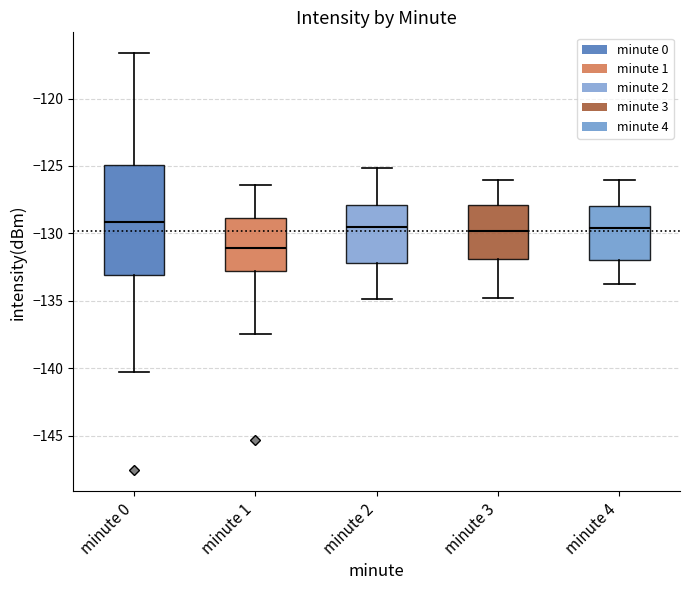

Reading left to right, read every box against the y-axis: the position of its median line, the range the box covers, and the ends of its whiskers. The values are not printed on the chart, so give them approximately, as read against the axis.

minute 0: median -129.0, box -133.0 to -125.0, whiskers -140.5 to -116.5
minute 1: median -131.0, box -133.0 to -129.0, whiskers -137.5 to -126.5
minute 2: median -129.5, box -132.0 to -128.0, whiskers -135.0 to -125.0
minute 3: median -130.0, box -132.0 to -128.0, whiskers -135.0 to -126.0
minute 4: median -129.5, box -132.0 to -128.0, whiskers -134.0 to -126.0